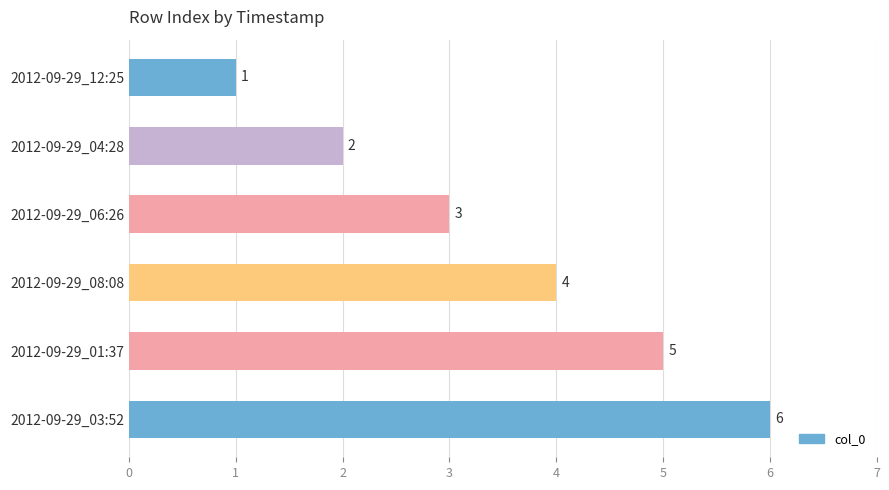

What is the average value?

4